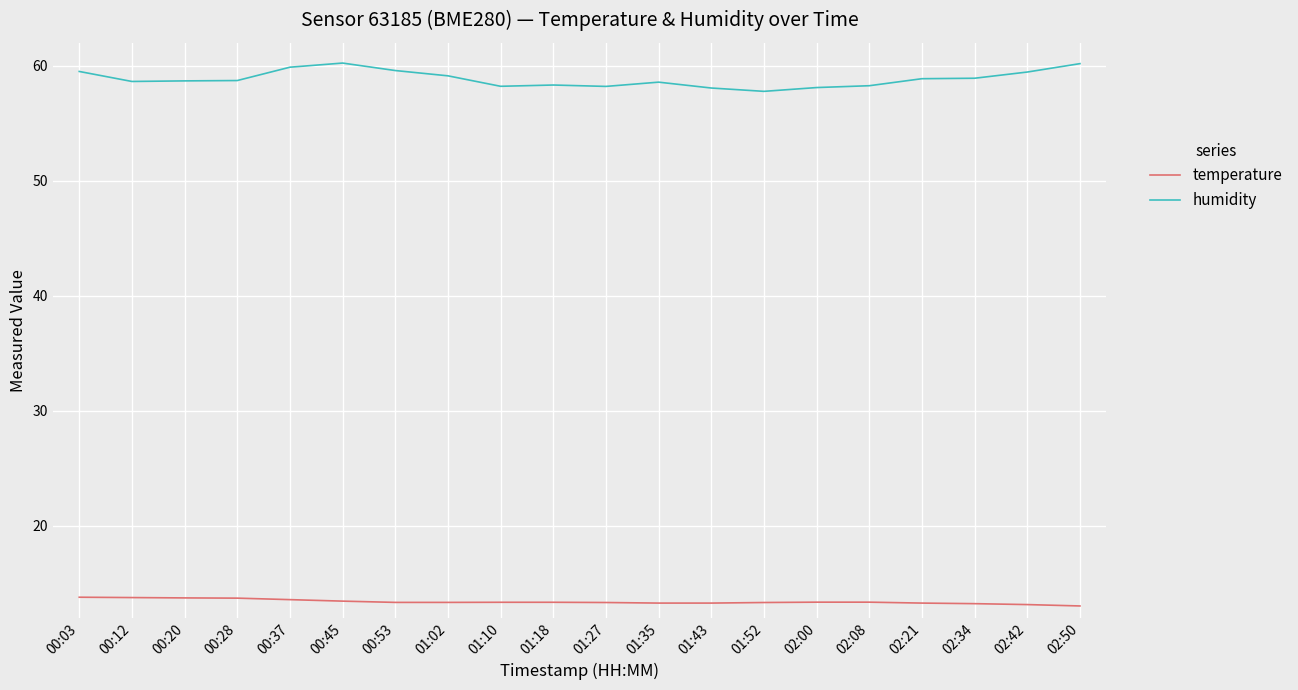

What is the maximum value for humidity?

60.2